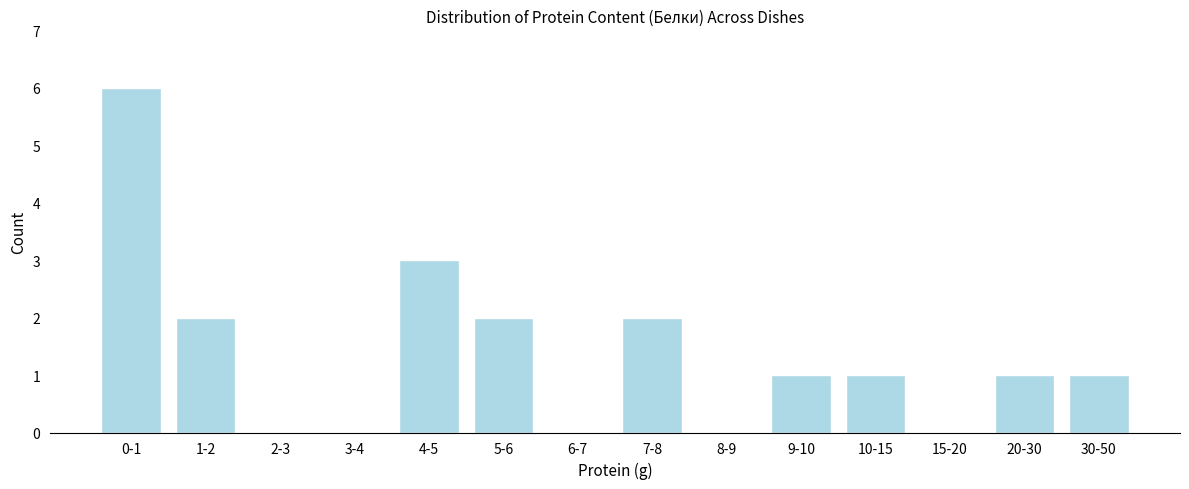

Reading left to right, what are all the values shown in this chart?

0-1=6	1-2=2	2-3=0	3-4=0	4-5=3	5-6=2	6-7=0	7-8=2	8-9=0	9-10=1	10-15=1	15-20=0	20-30=1	30-50=1